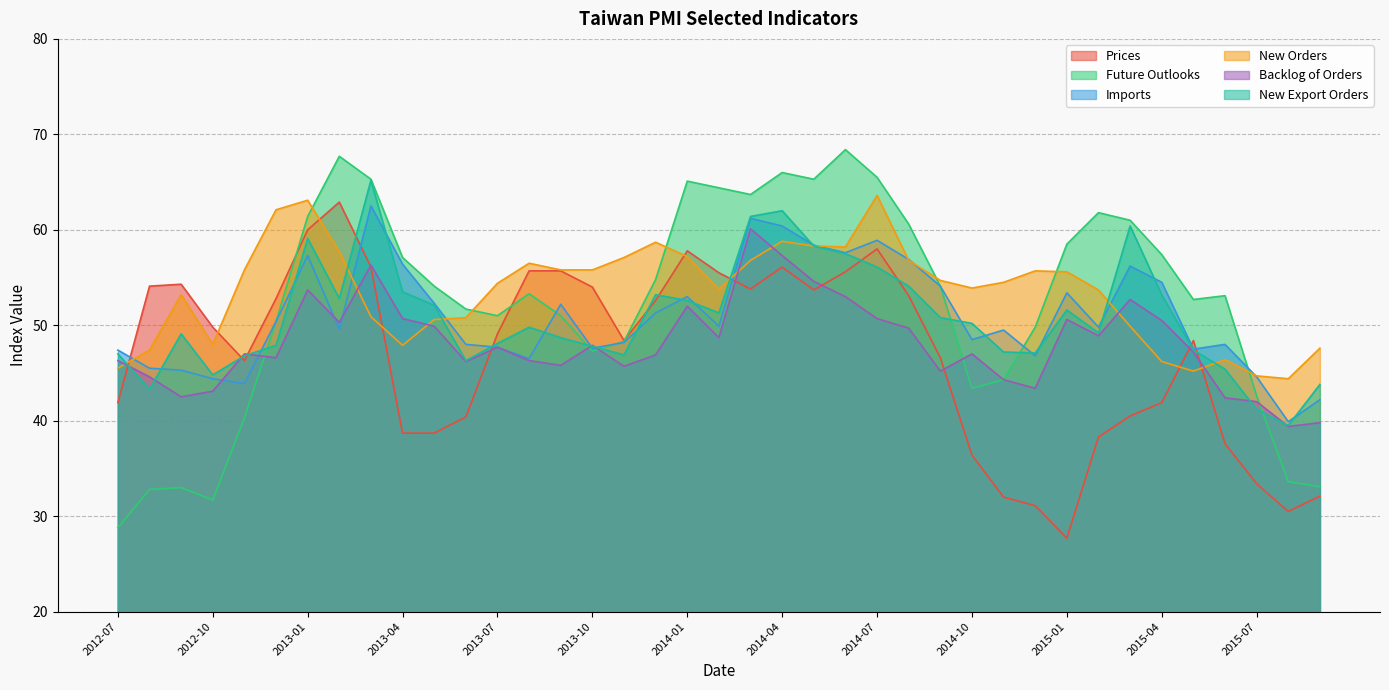

What is the label of the 5th point from the right?

2015-05